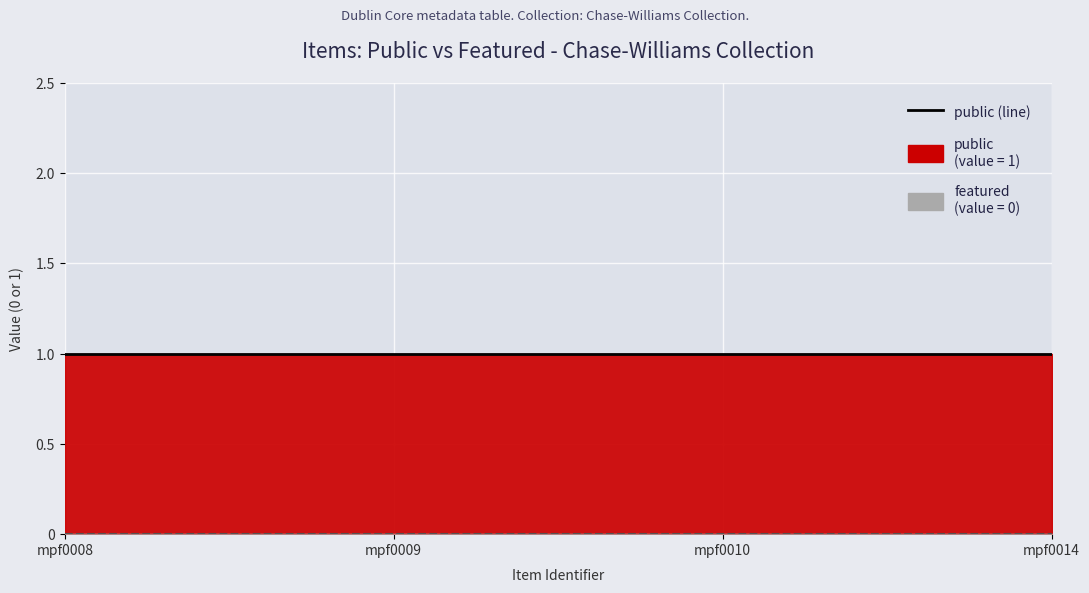

True or false: public (line) and featured (line) cross at least once.

False